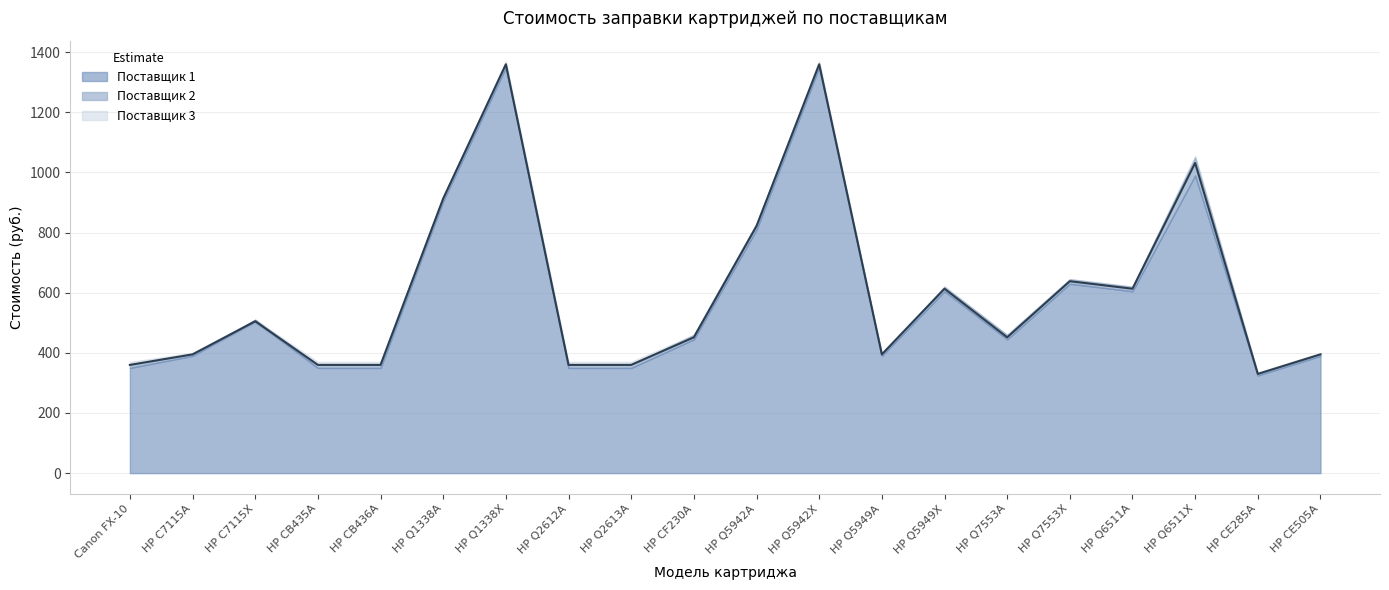

What is the minimum value for Поставщик 1?

325